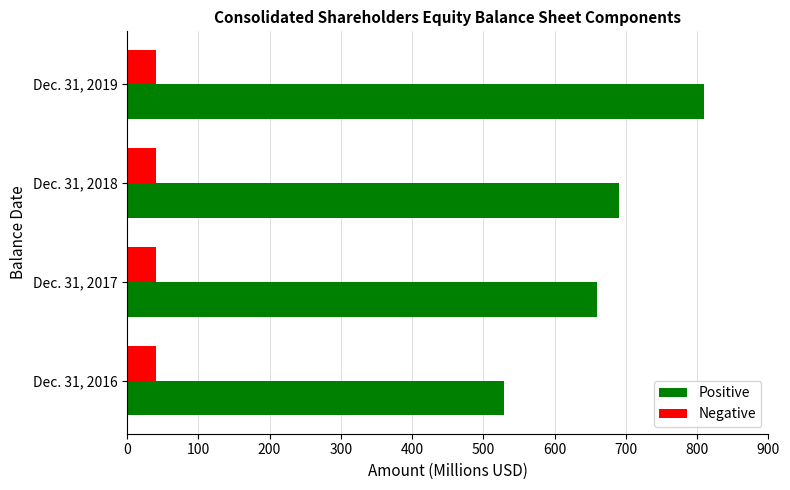

What is the difference between the Positive values at Dec. 31, 2019 and Dec. 31, 2018?

119.4